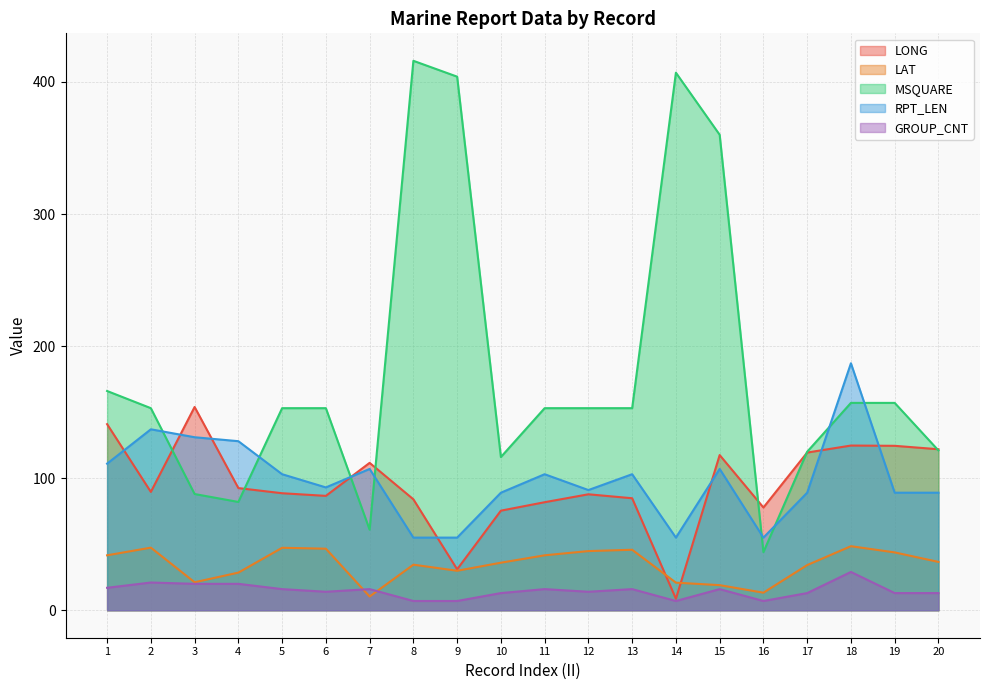

How many data points in GROUP_CNT are above 16?

5